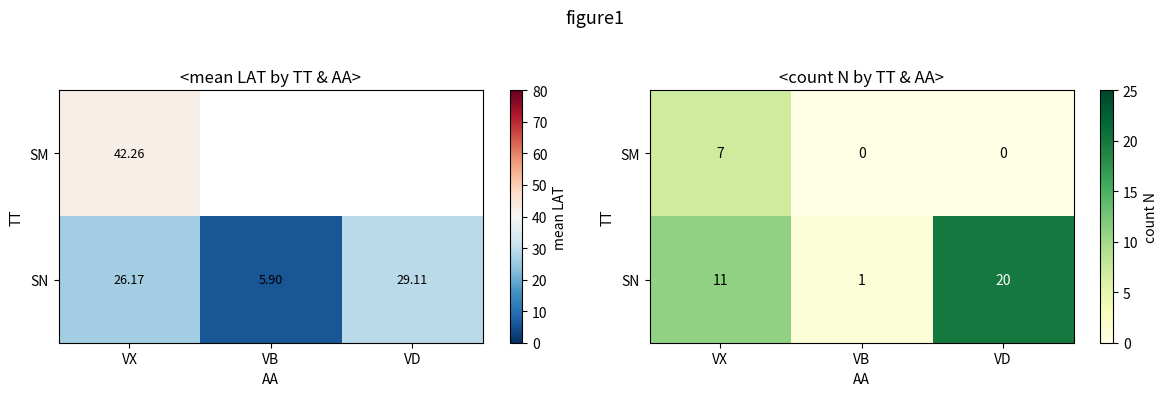

What is the lowest value of the SN series?

1